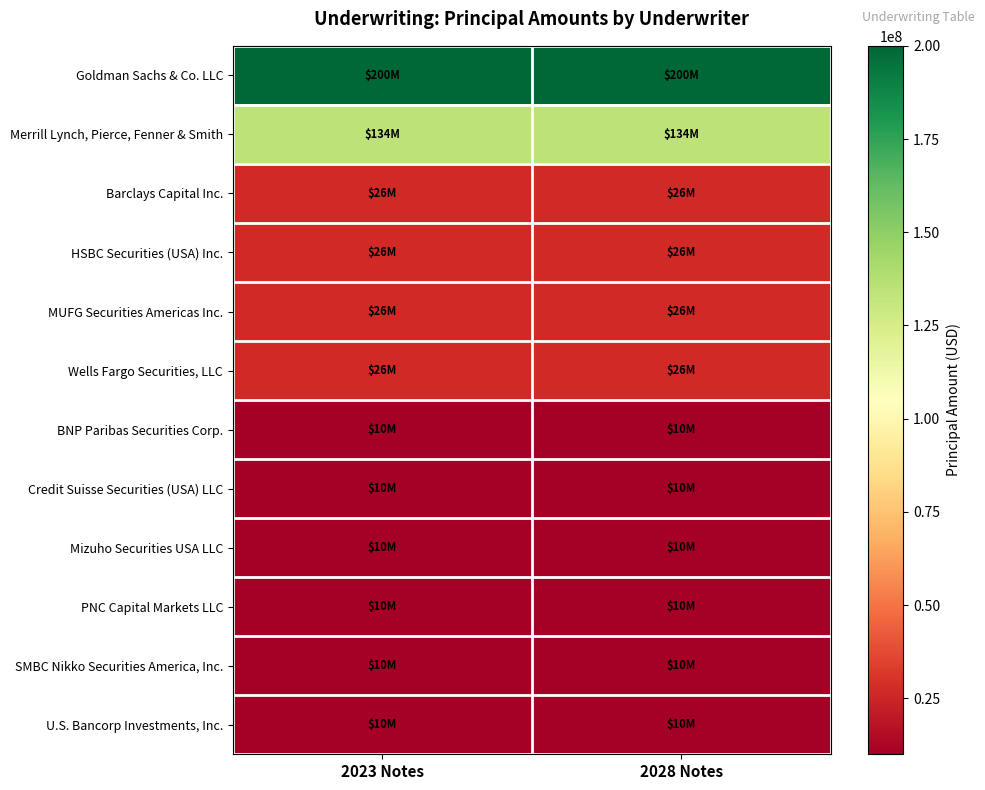

What is the difference between the highest and lowest values at 2023 Notes?

190000000